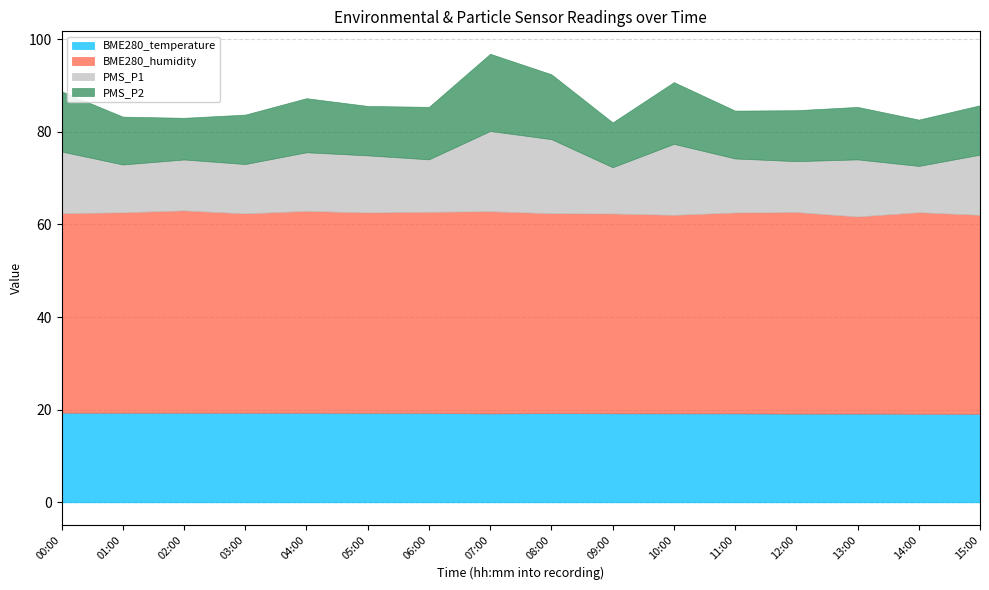

At 04:00, list the series in order from largest to smallest.

BME280_humidity, BME280_temperature, PMS_P1, PMS_P2